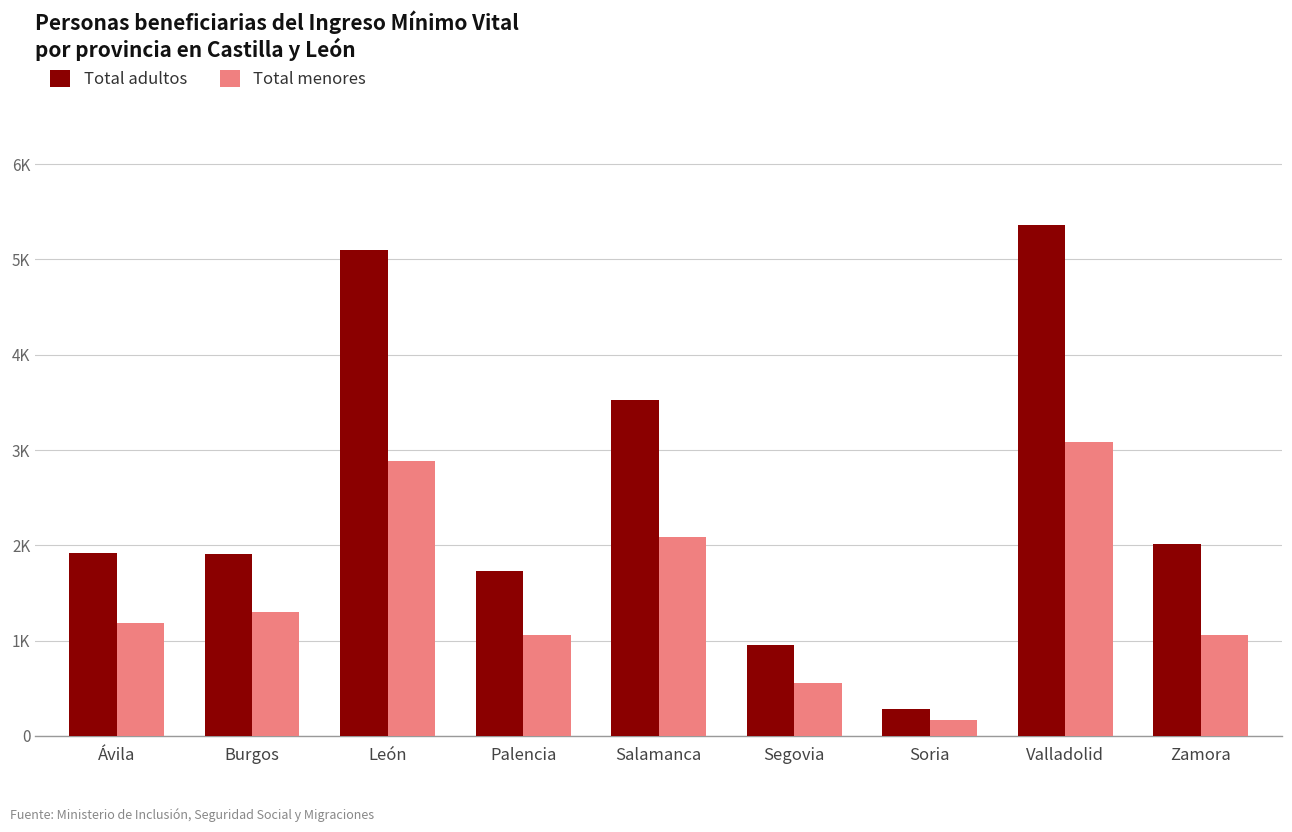

Which category has the lowest value in the Total menores series?

Soria